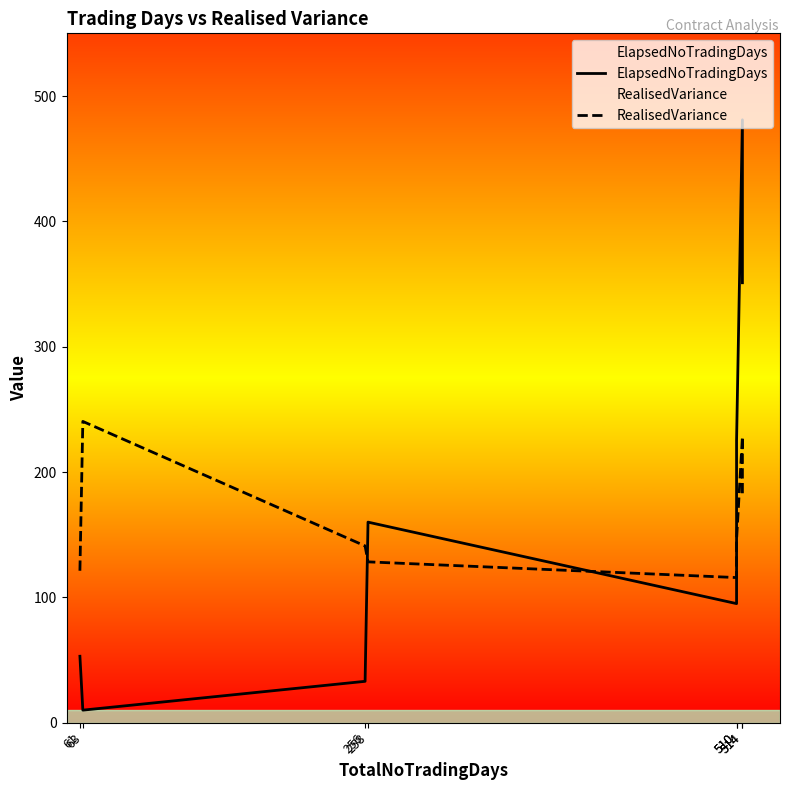

Rank the series by their maximum value, from lowest to highest.

RealisedVariance, ElapsedNoTradingDays